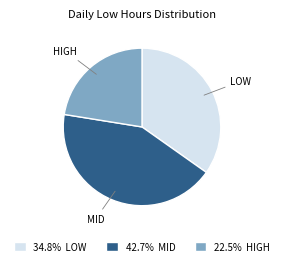

Is there any slice that represents more than half of the pie?

No